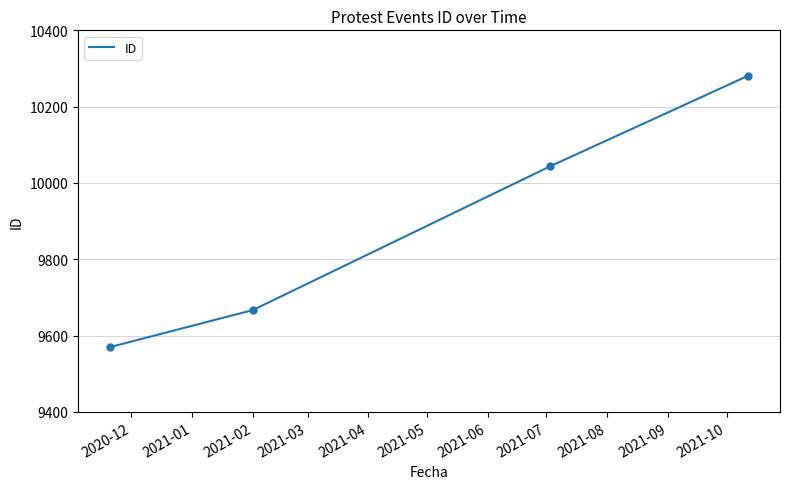

What is the difference between the second highest and minimum values?

474